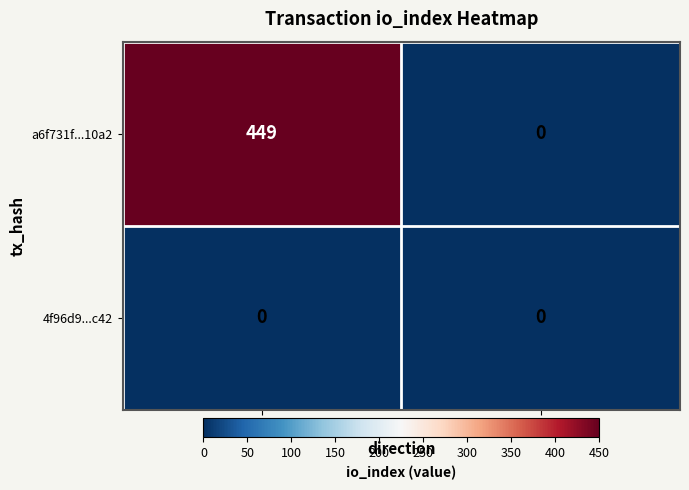

At how many categories does at least one series exceed 124?

1